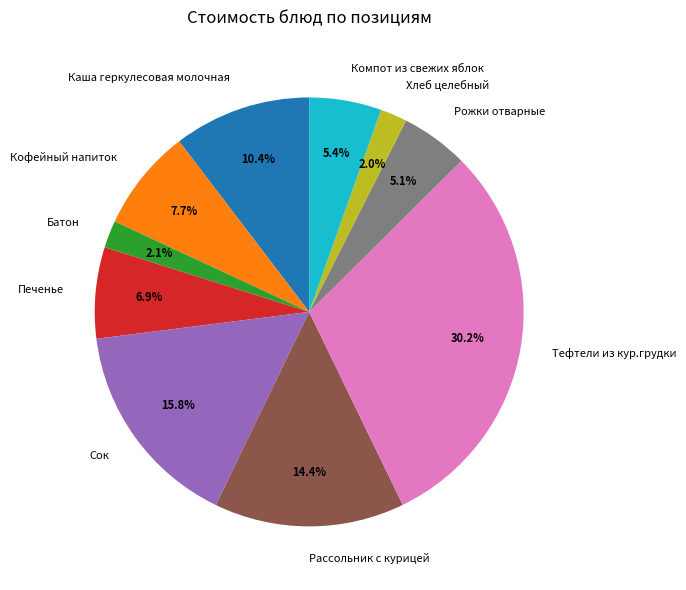

Combined, what portion of the pie is Кофейный напиток and Хлеб целебный?

9.7%